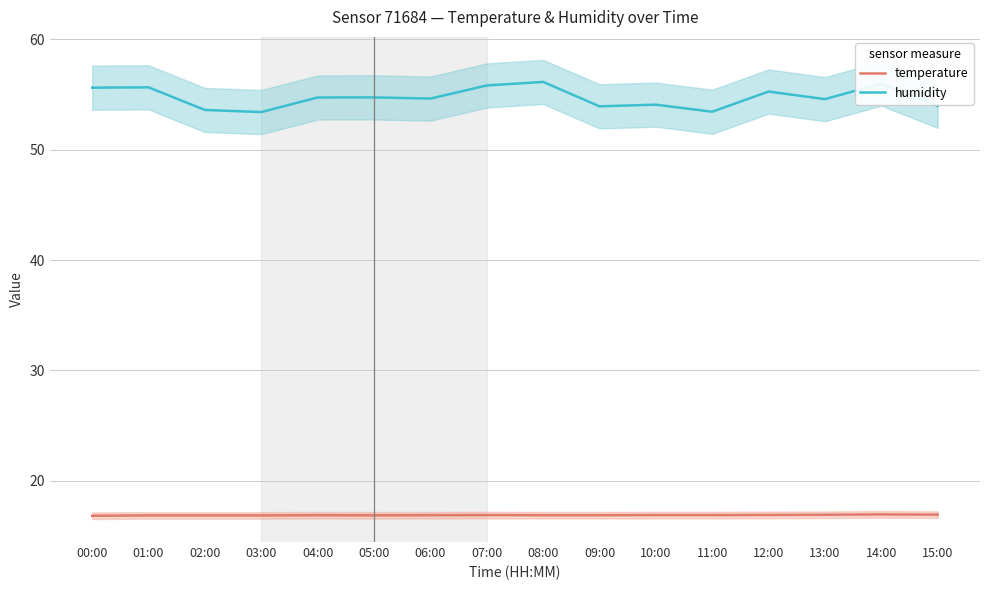

What position from the left is 03:00?

4